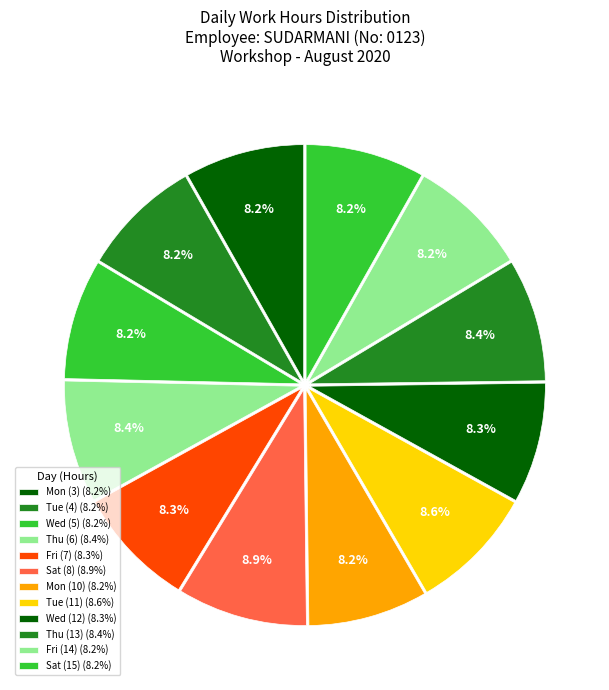

Rank the categories by value from highest to lowest.

Sat (8), Tue (11), Thu (13), Thu (6), Fri (7), Wed (12), Wed (5), Tue (4), Fri (14), Mon (3), Mon (10), Sat (15)